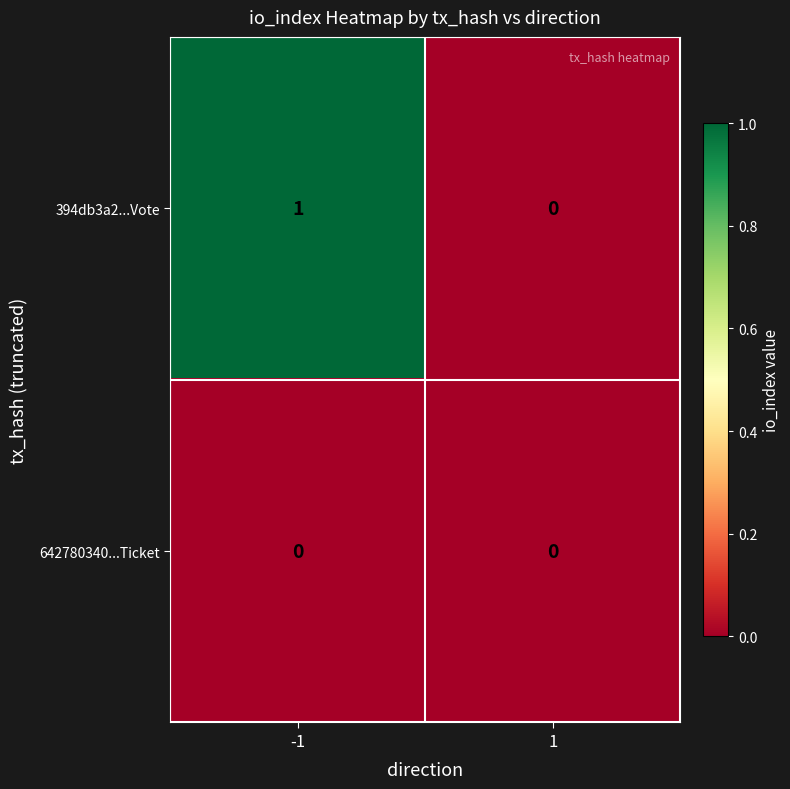

What is the total value across all series at -1?

1